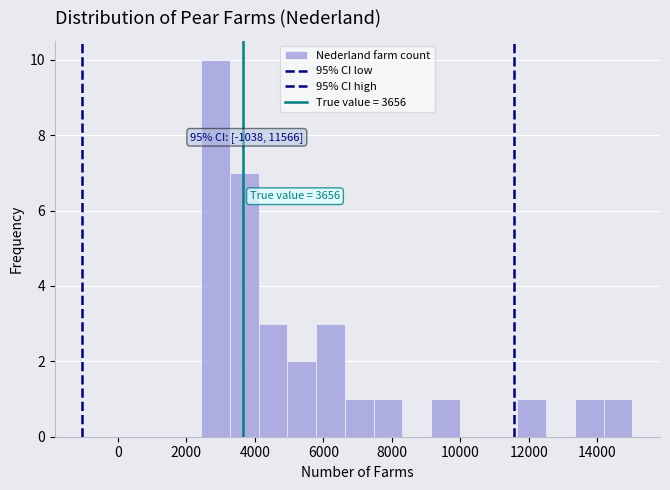

Which range on the x-axis has the tallest bar?

2400 to 3200